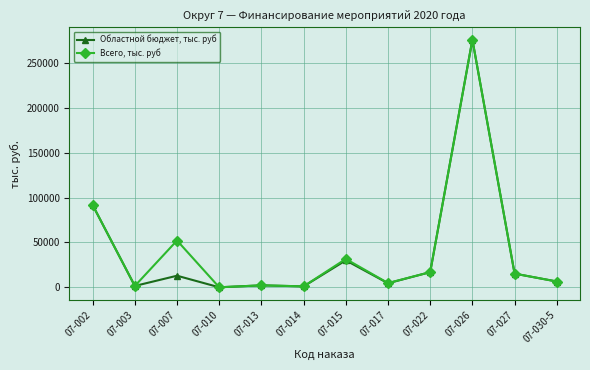

What is the value of the Всего, тыс. руб point at the 1st from the left?

91616.2